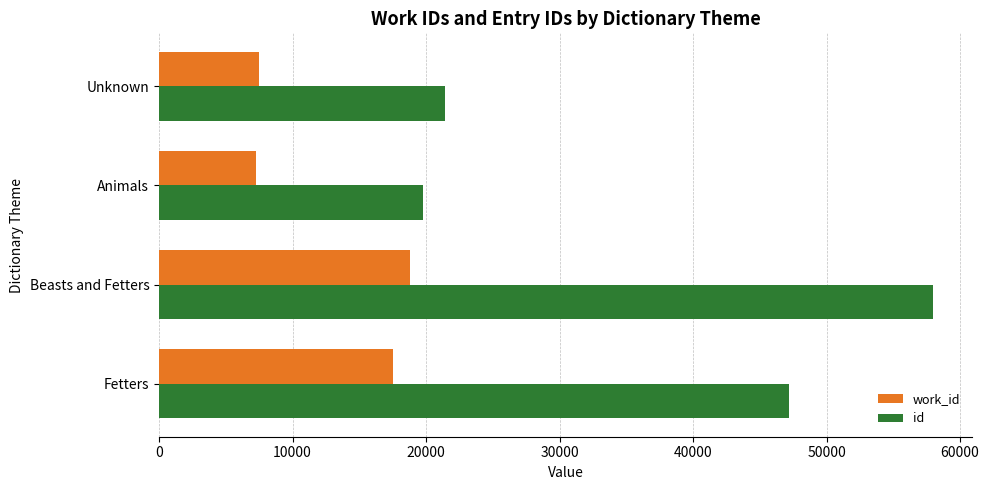

How many values in the work_id series are below 17508?

2